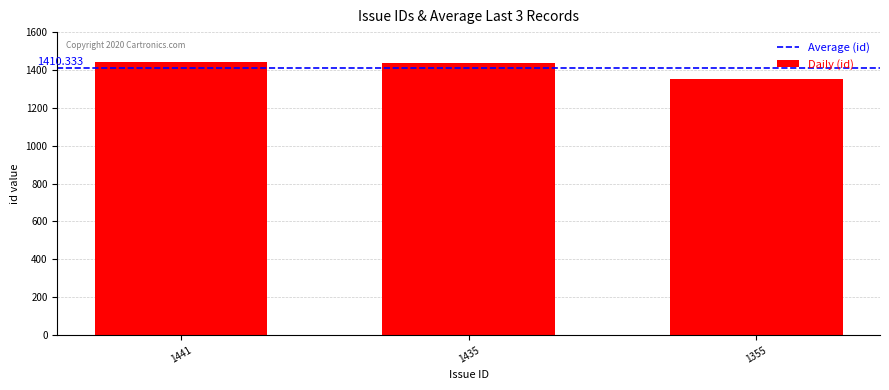

Approximately how many times larger is the value at 1355 compared to 1441?

0.9